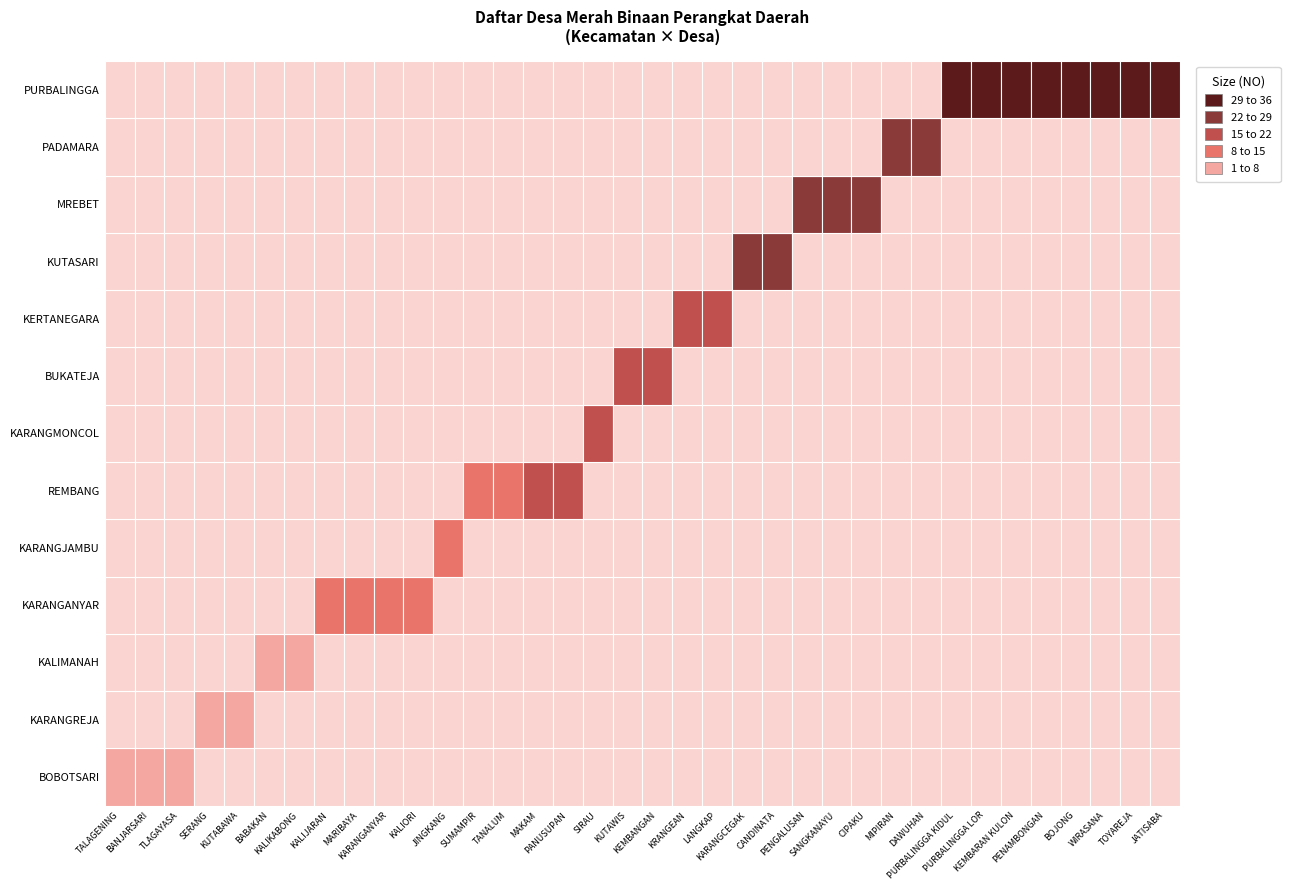

What is the change in value from 20 to 23?

+3